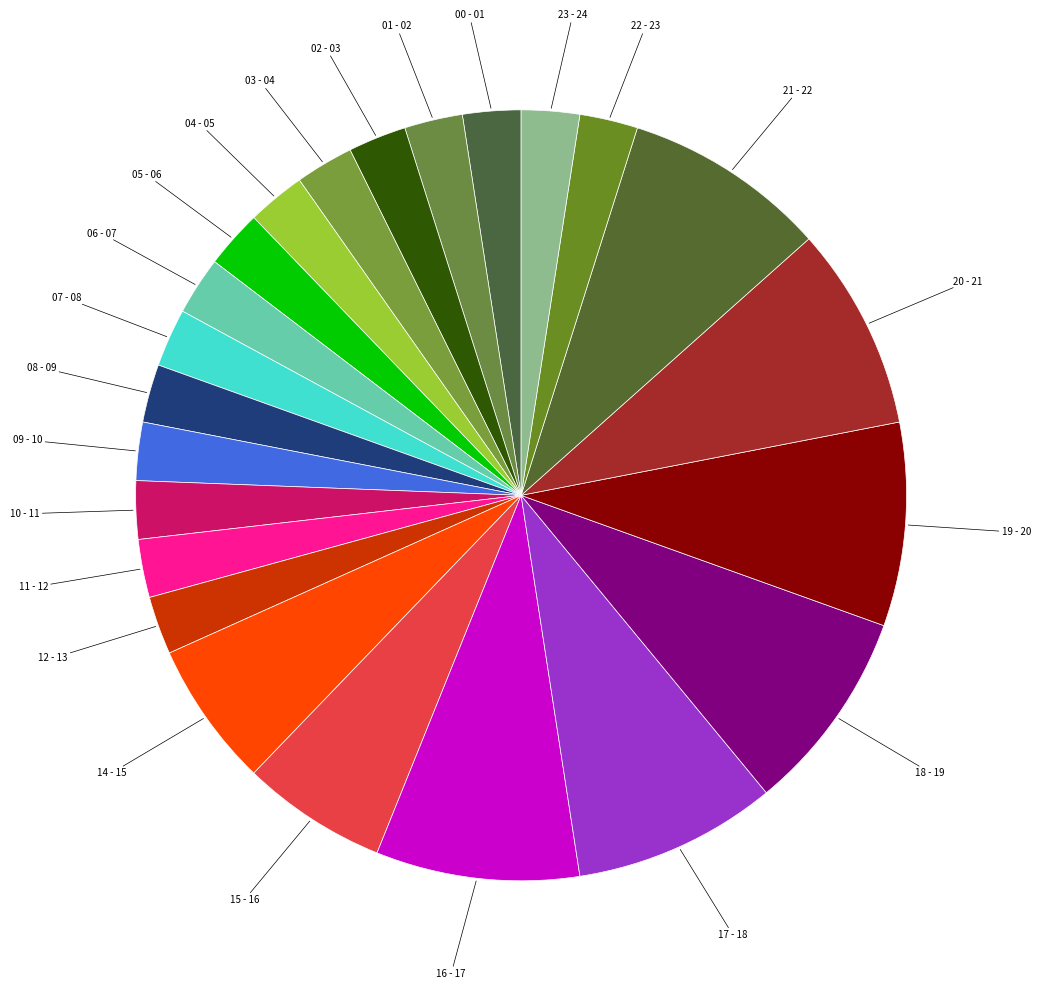

What is the largest slice in the pie chart?

16 - 17